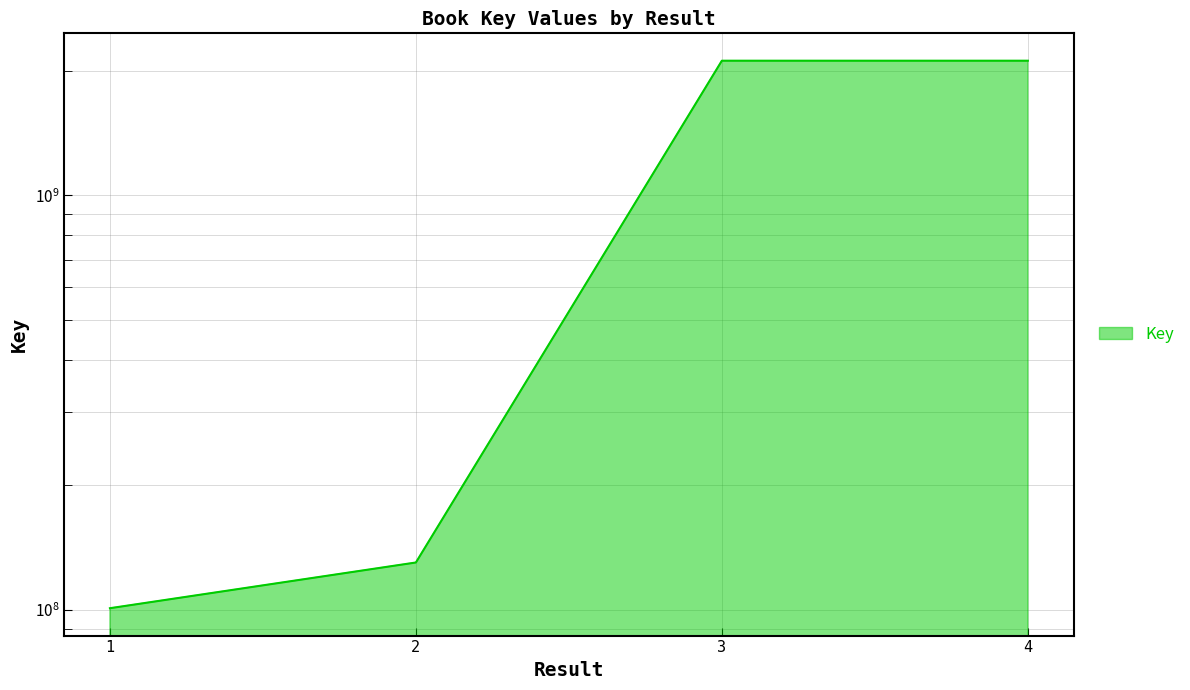

True or false: there are more than 1 points higher than both neighbors.

False